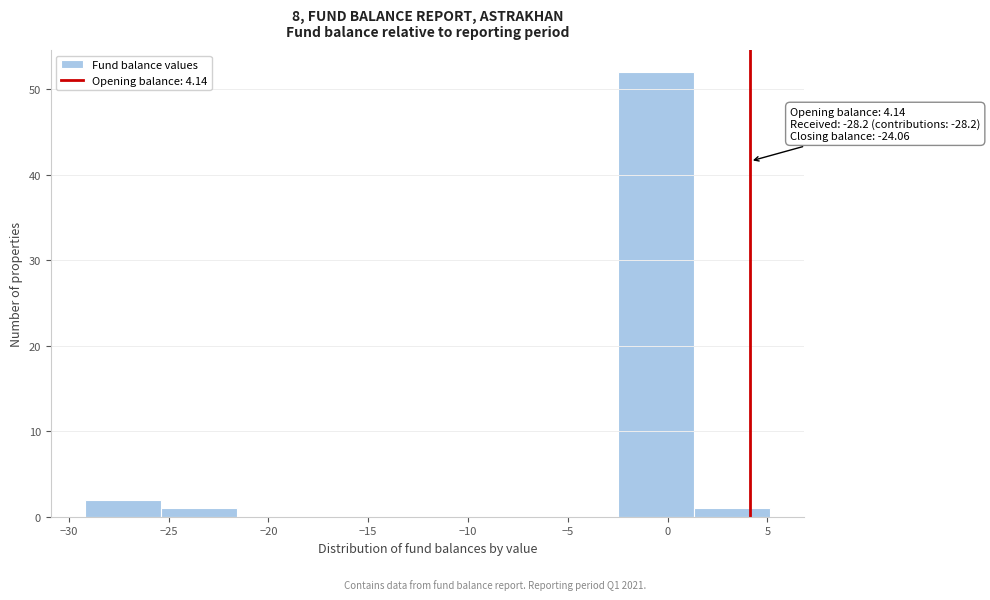

Over which range of the x-axis is the bar tallest?

-2.5 to 1.5